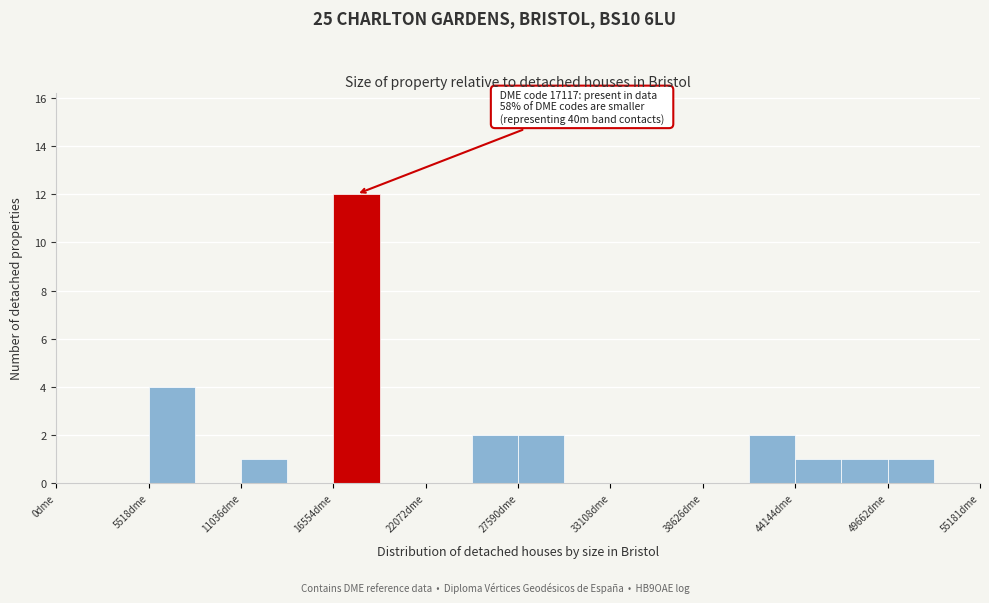

Around what value on the x-axis is the tallest bar? Give the approximate position of its centre, as read against the axis.

18000